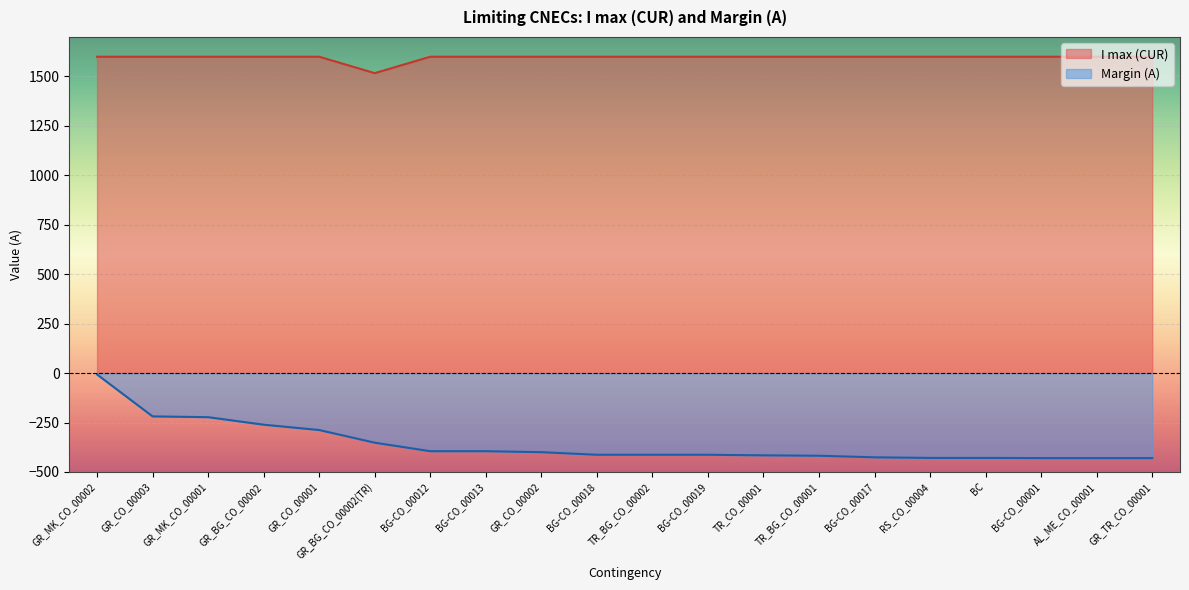

How many interior local valleys does the I max (CUR) series have?

1